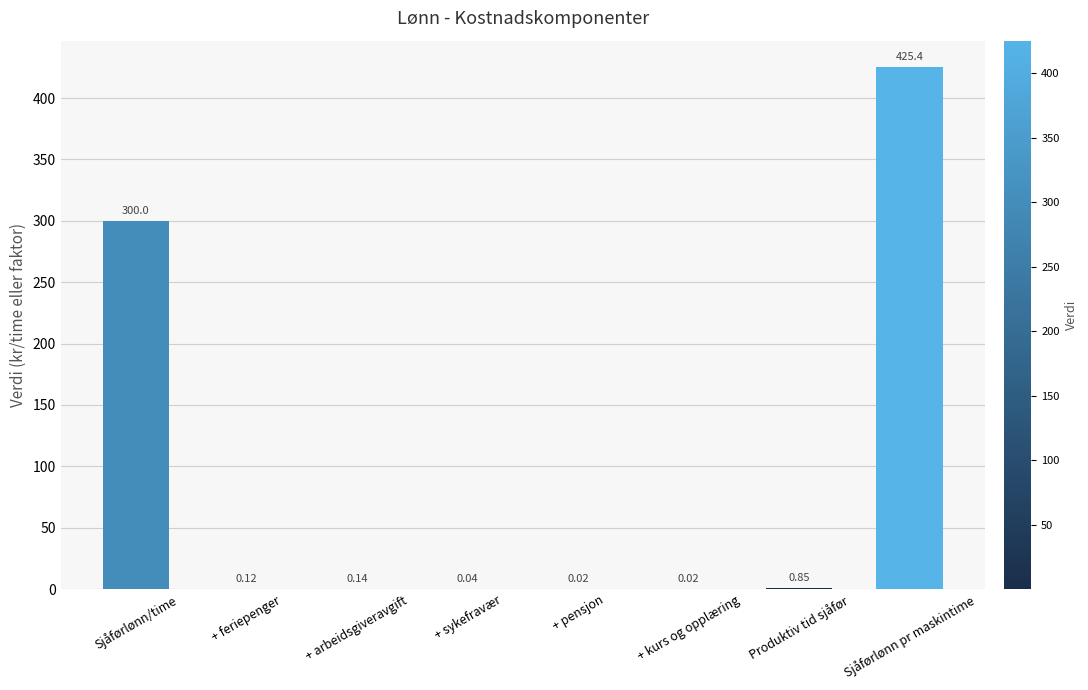

What is the greatest value displayed?

425.4